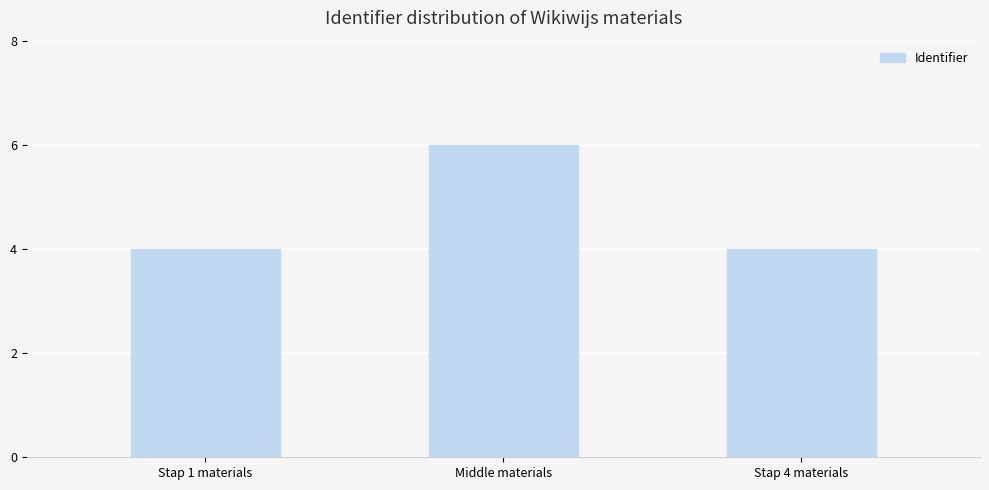

What is the smallest value displayed?

4